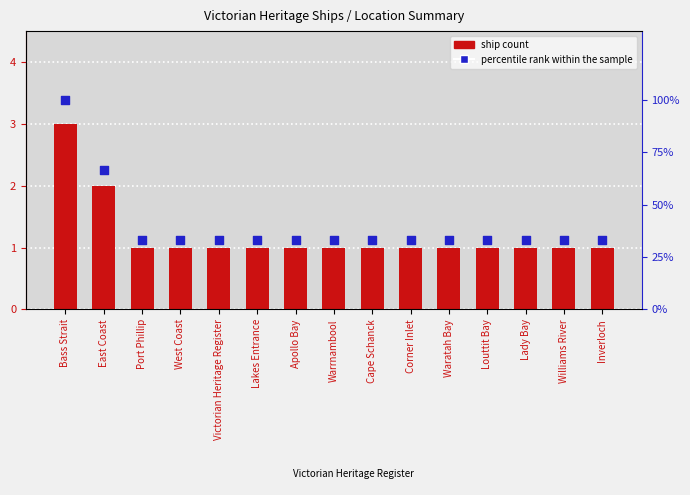

At how many categories does at least one series exceed 78?

1